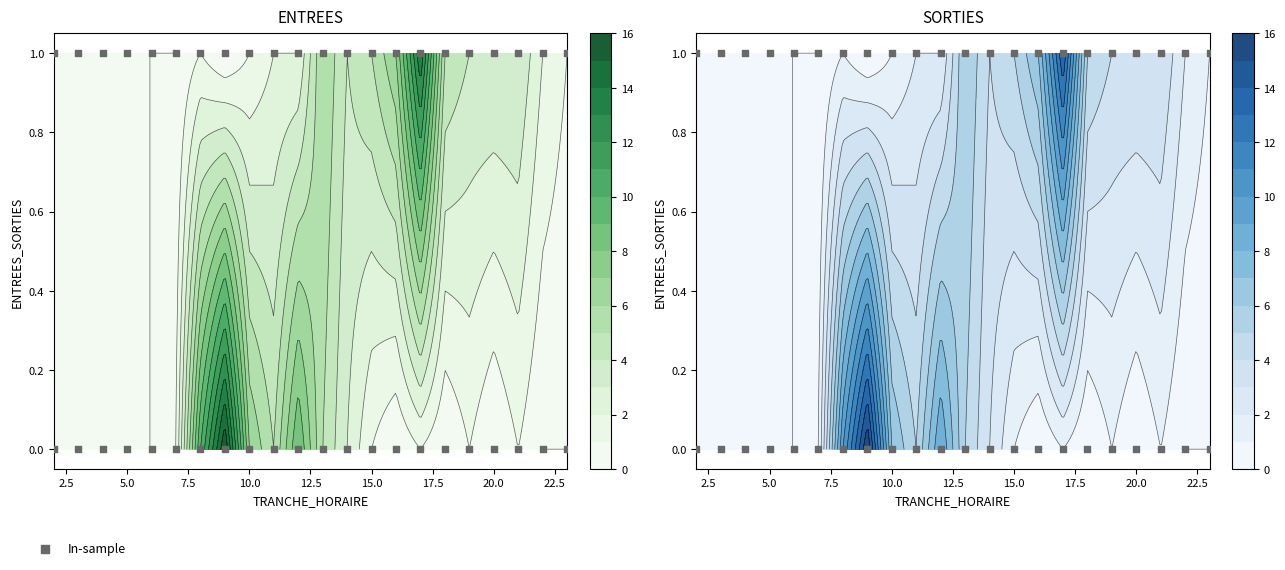

How many data points does each series have?

22